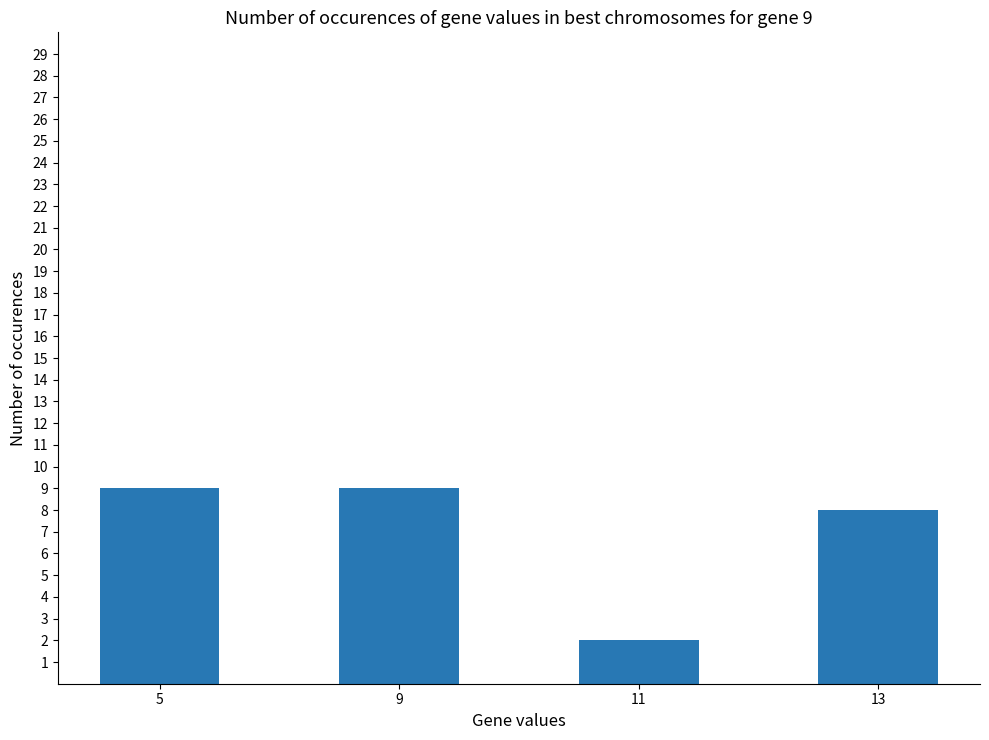

Reading left to right, what are all the values shown in this chart?

9	9	2	8